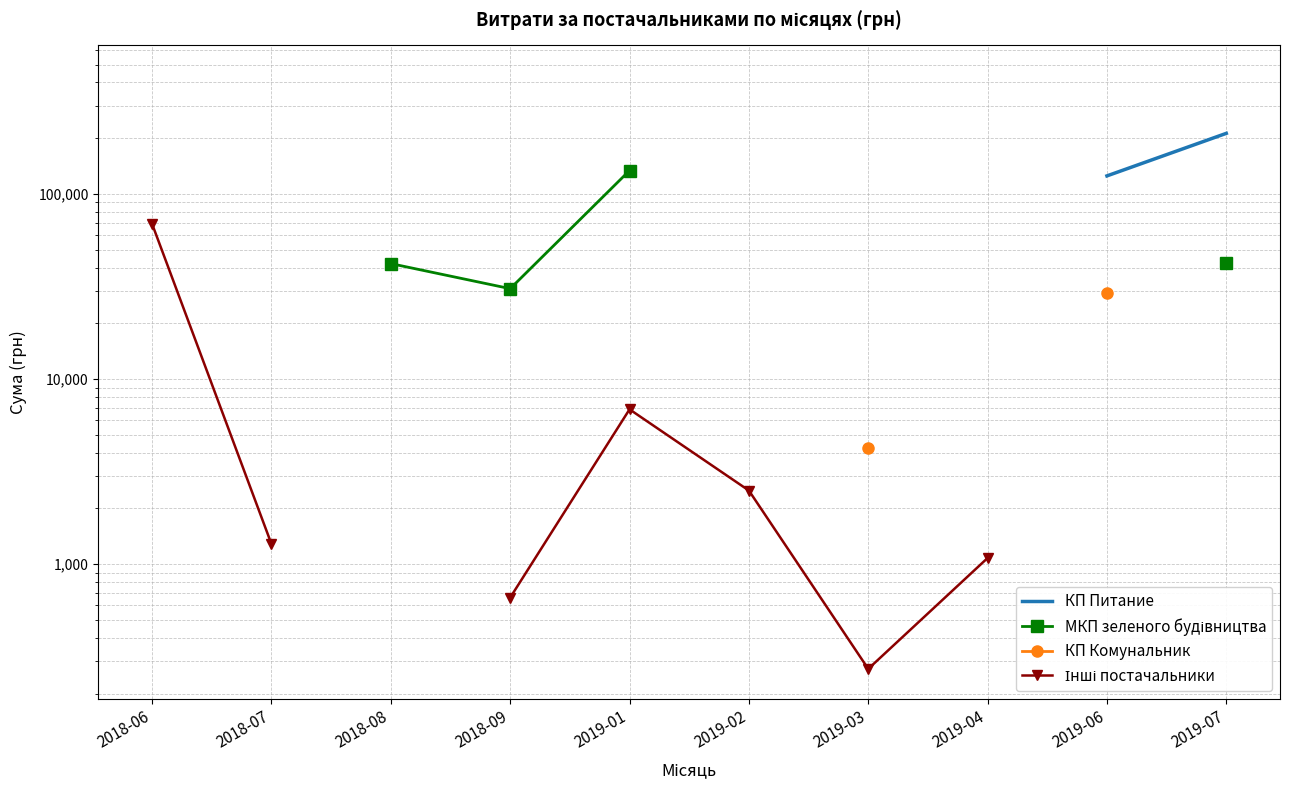

Which label corresponds to the largest value in the chart?

2019-01